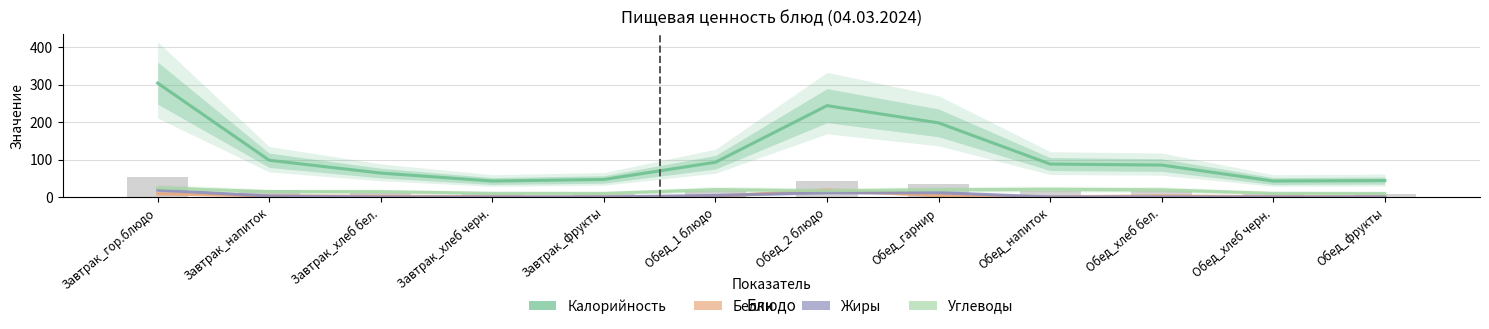

What is the total value across all series at Обед_хлеб черн.?

53.8